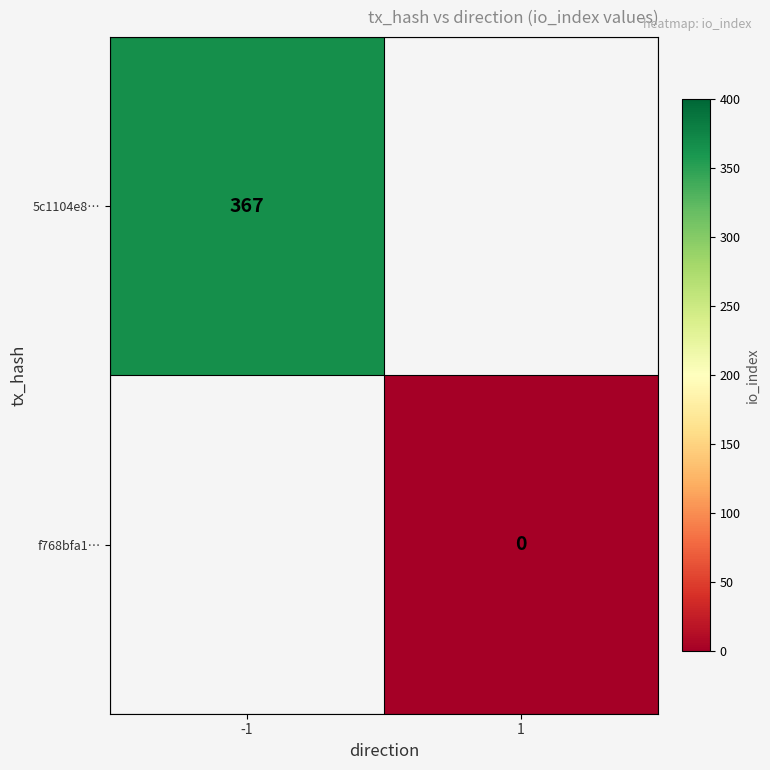

Is it true that 5c1104e8… equals 367 at -1?

True